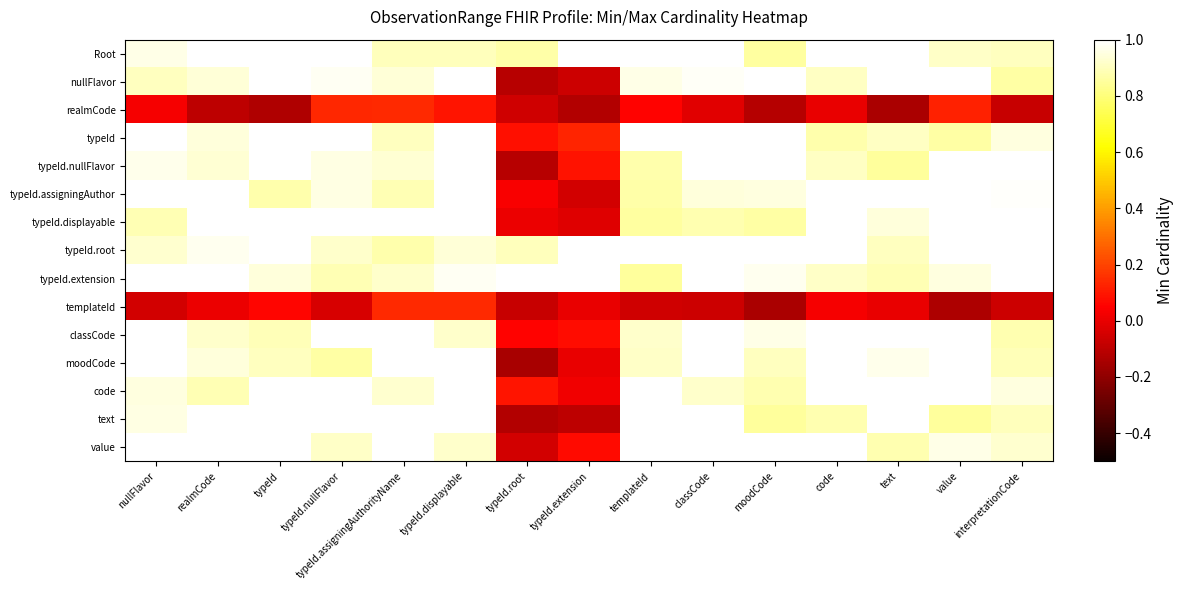

Rank the series at code from lowest to highest value.

realmCode, templateId, typeId, text, typeId.nullFlavor, nullFlavor, typeId.extension, value, classCode, typeId.displayable, moodCode, typeId.assigningAuthor, typeId.root, code, Root